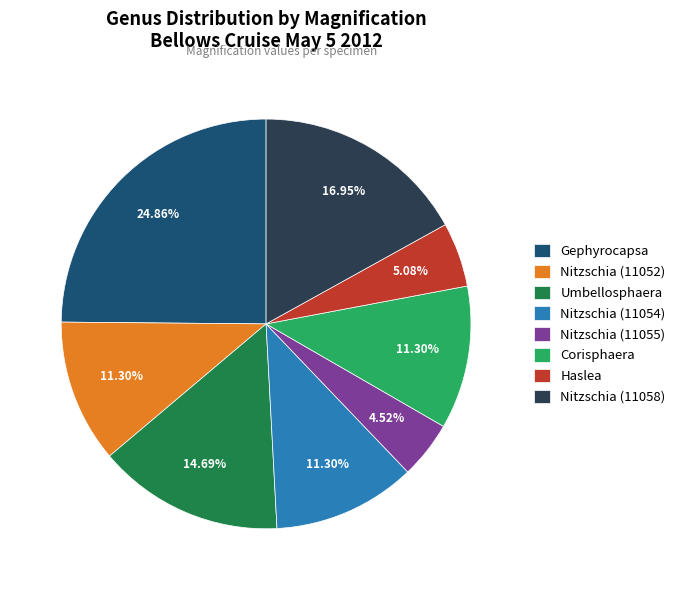

Which has a higher value, Nitzschia (11054) or Nitzschia (11058)?

Nitzschia (11058)